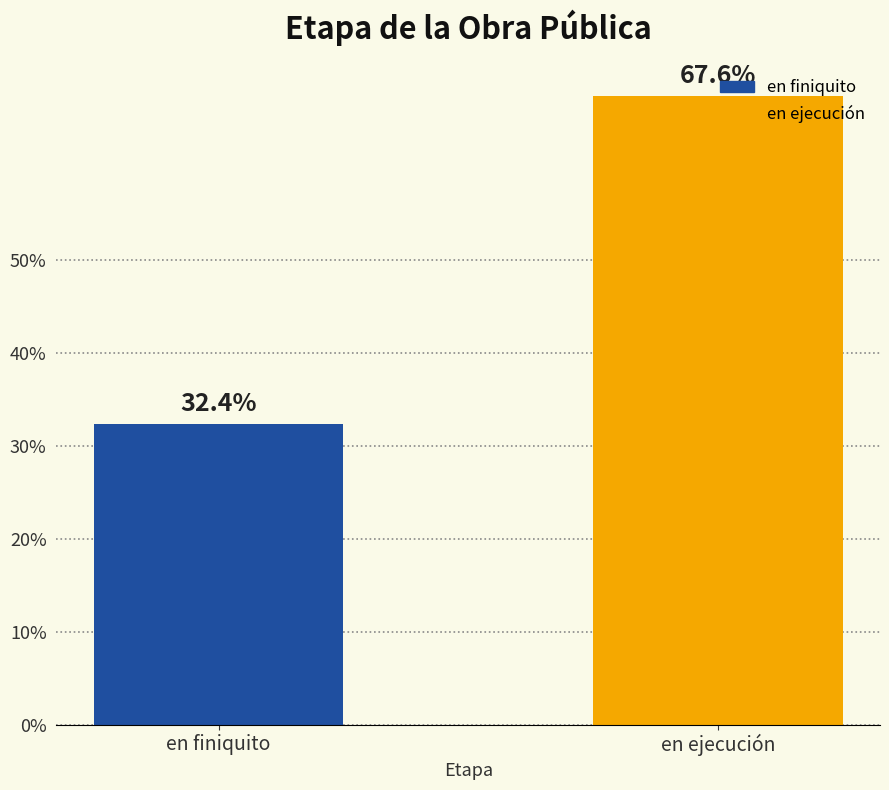

What is the maximum value shown in the chart?

67.6